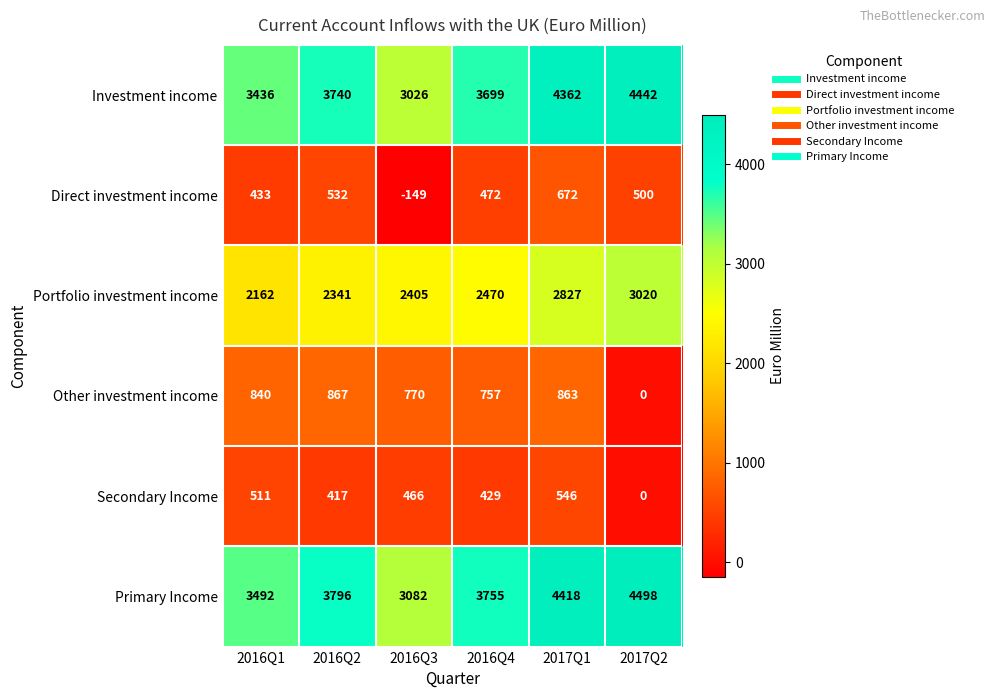

At which category is the sum across all series the highest?

2017Q1